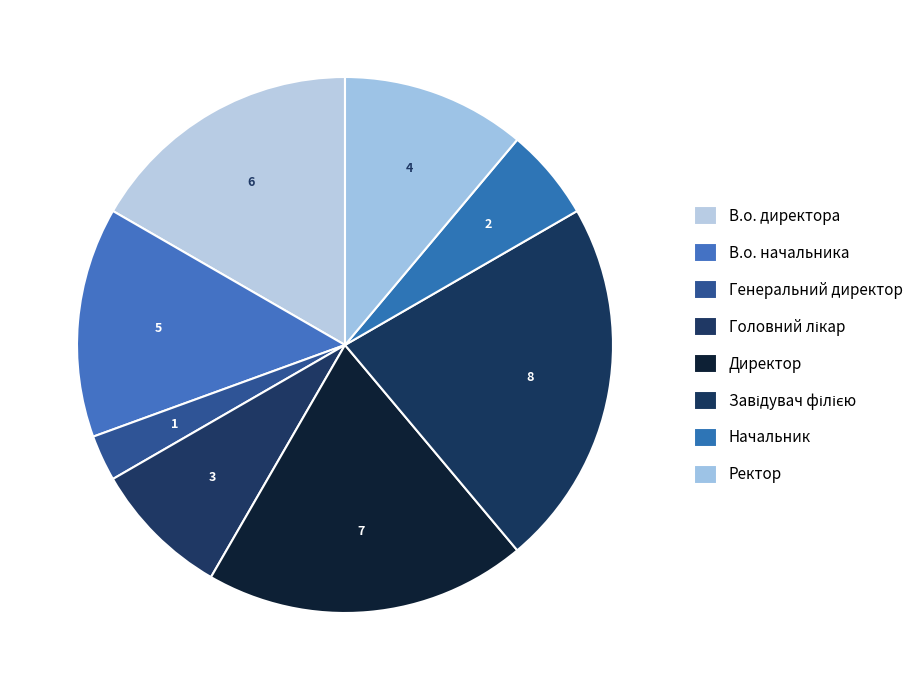

What percentage is the Головний лікар slice, to the nearest percent?

8%